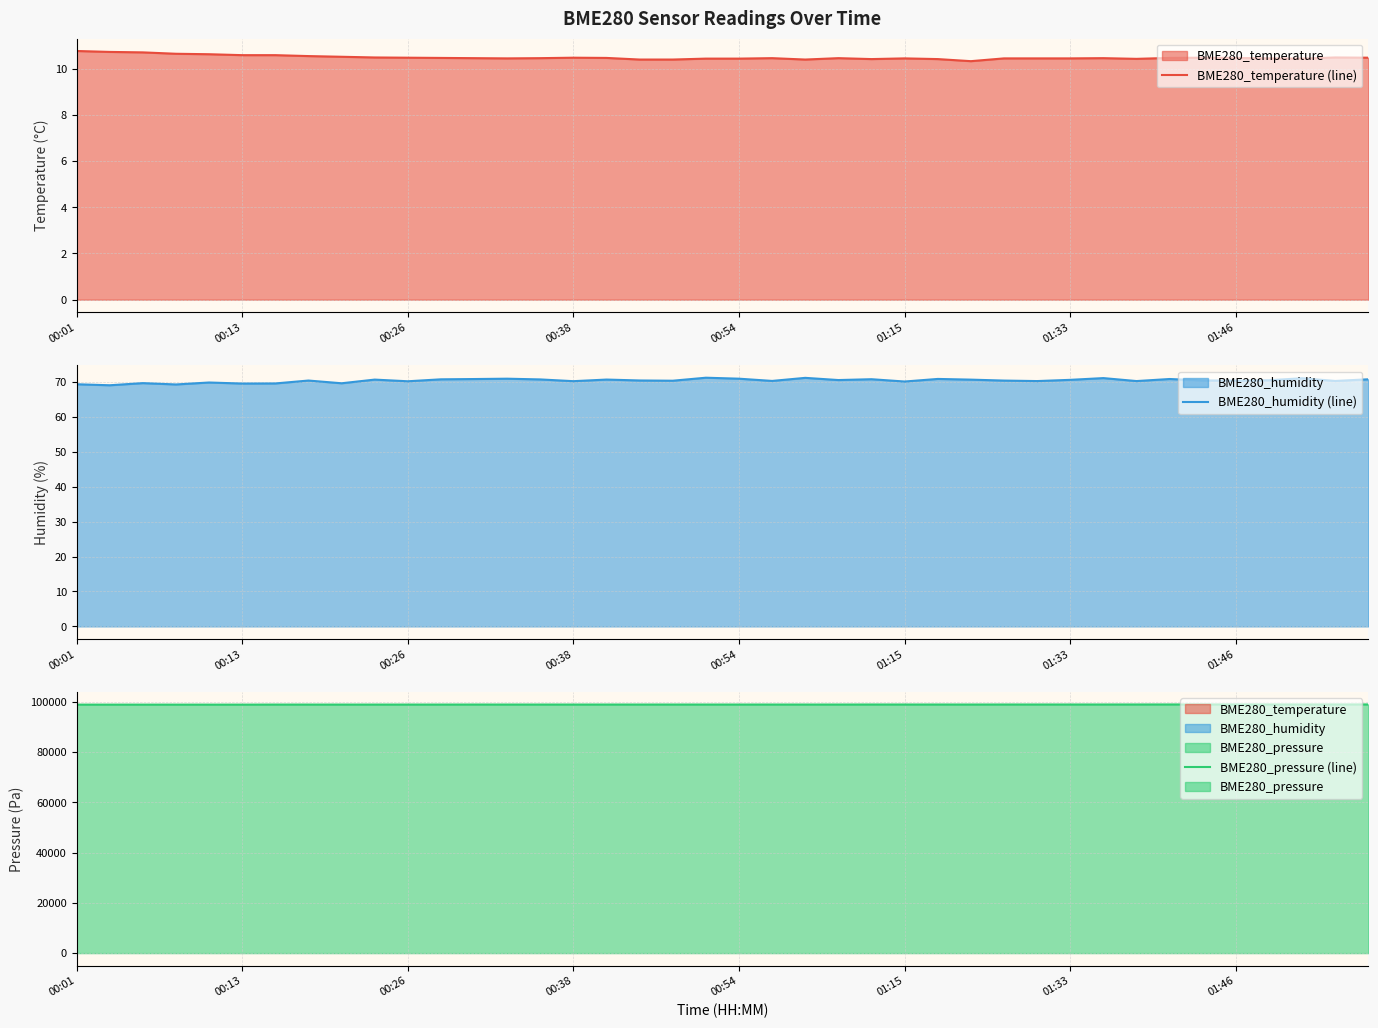

What is the value of the BME280_pressure (line) point at the 7th from the left?

98855.5